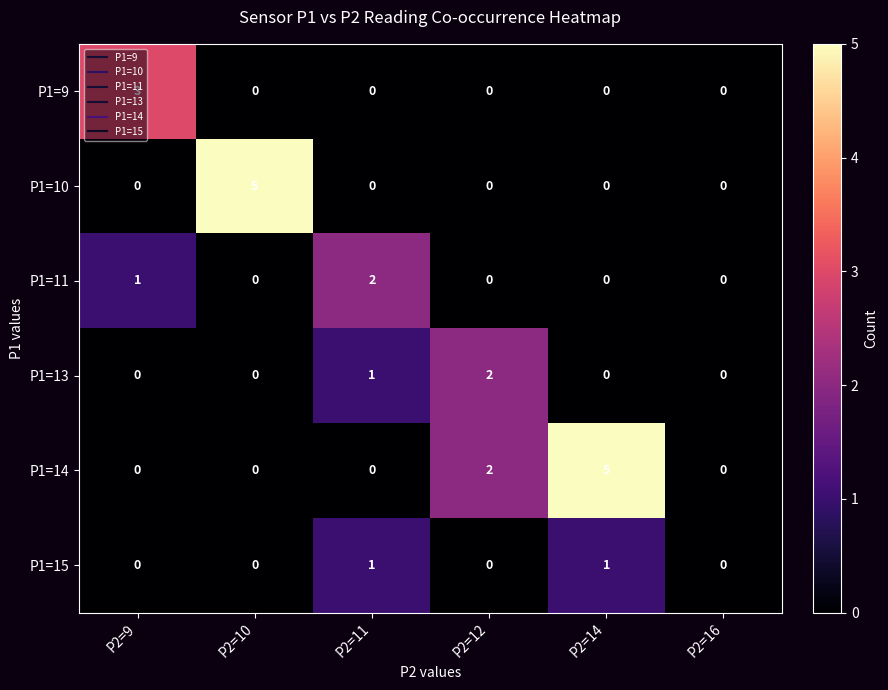

At how many categories does at least one series exceed 1?

5